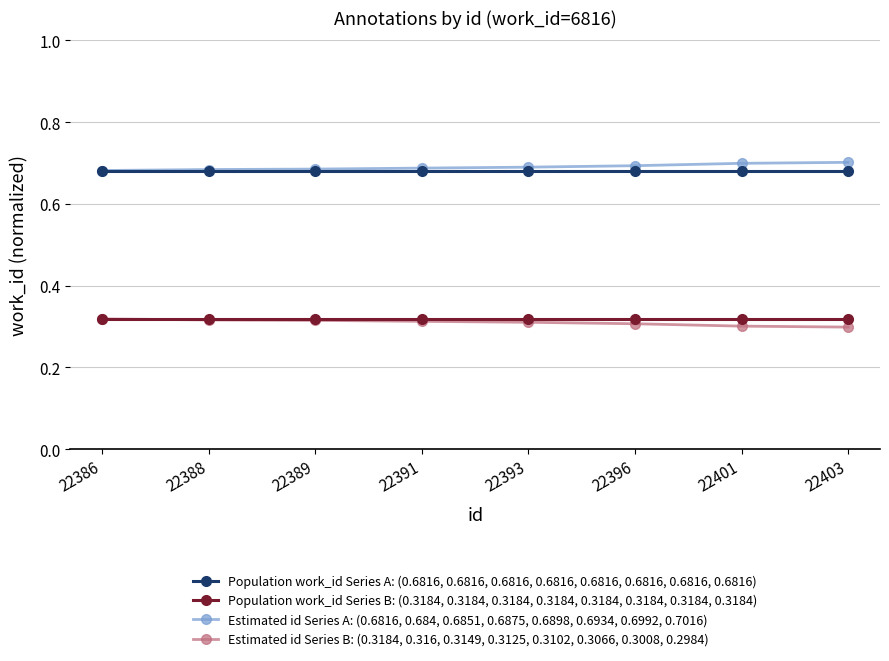

Which series has the largest total across all categories?

Estimated id Series A: (0.6816, 0.684, 0.6851, 0.6875, 0.6898, 0.6934, 0.6992, 0.7016)